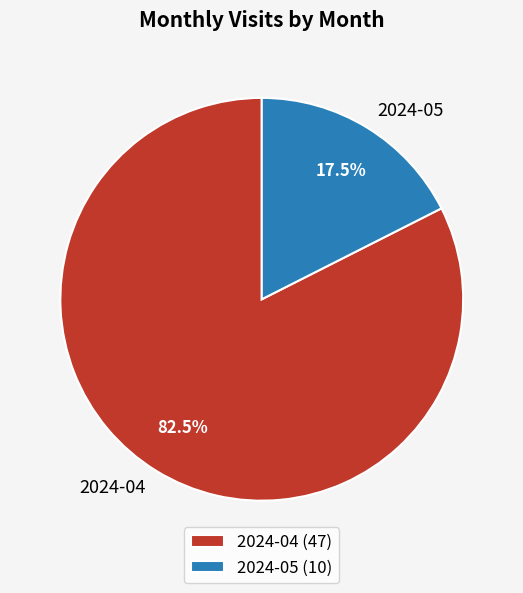

Is there a majority slice in this chart?

Yes